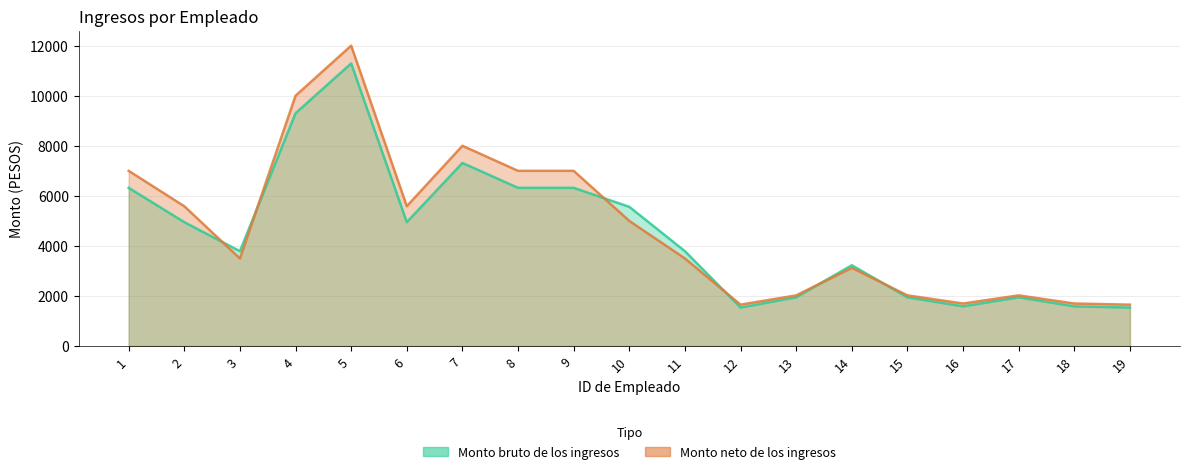

Rank the categories by Monto bruto de los ingresos value from highest to lowest.

5, 4, 7, 1, 8, 9, 10, 2, 6, 11, 3, 14, 13, 15, 17, 16, 18, 12, 19